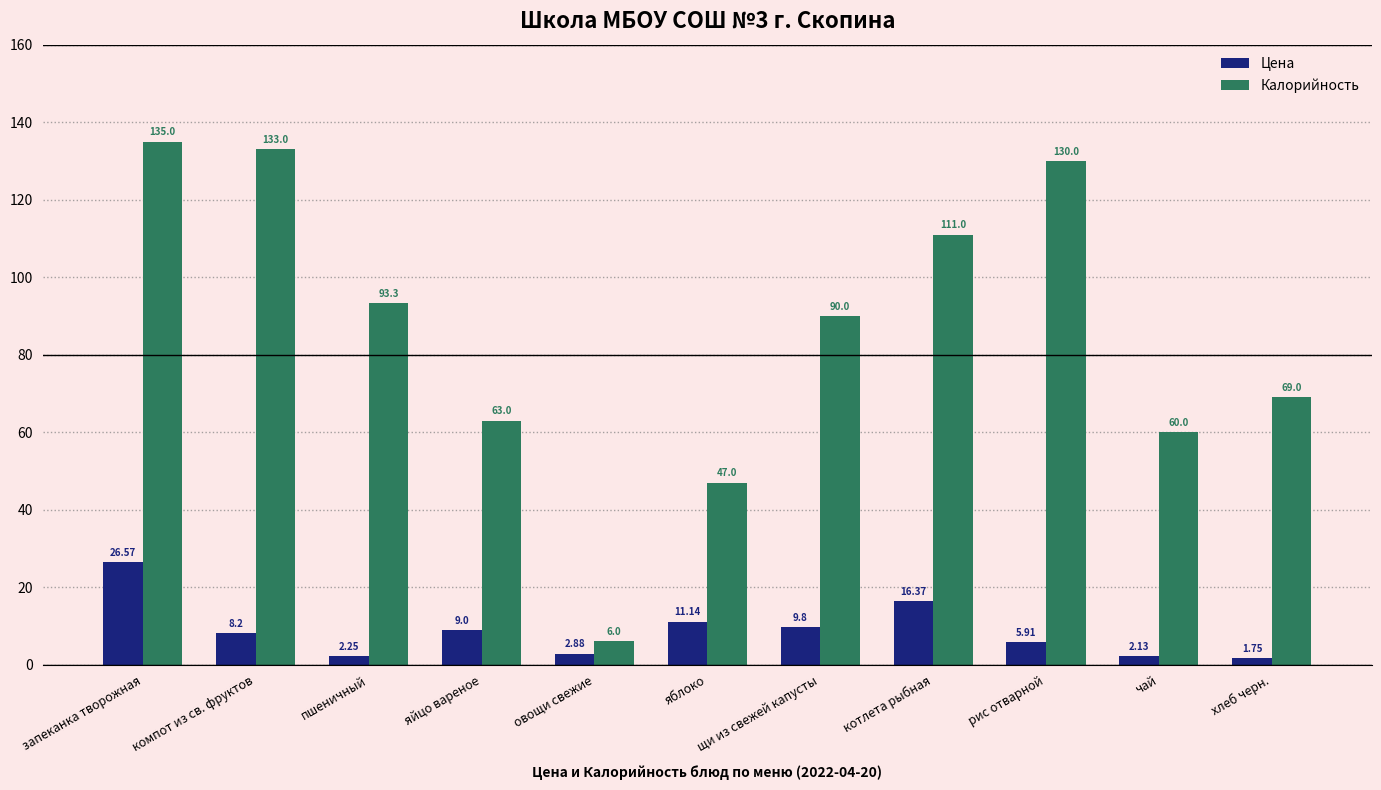

What is the difference between the maximum and minimum values in the Цена series?

24.8